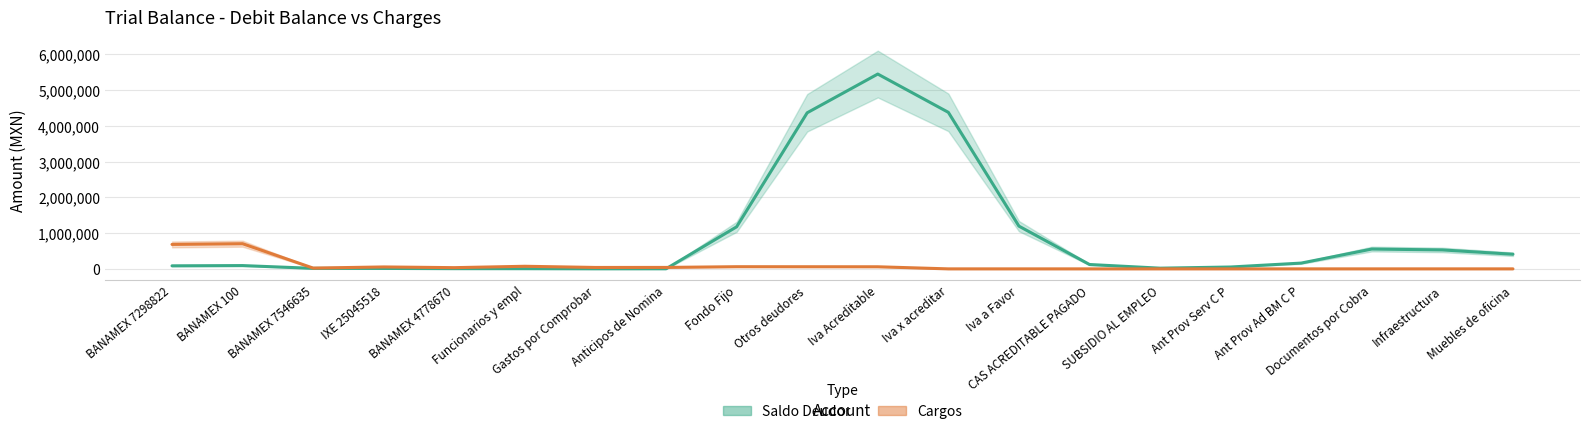

What are all the series names shown in the legend?

Saldo Deudor, Cargos